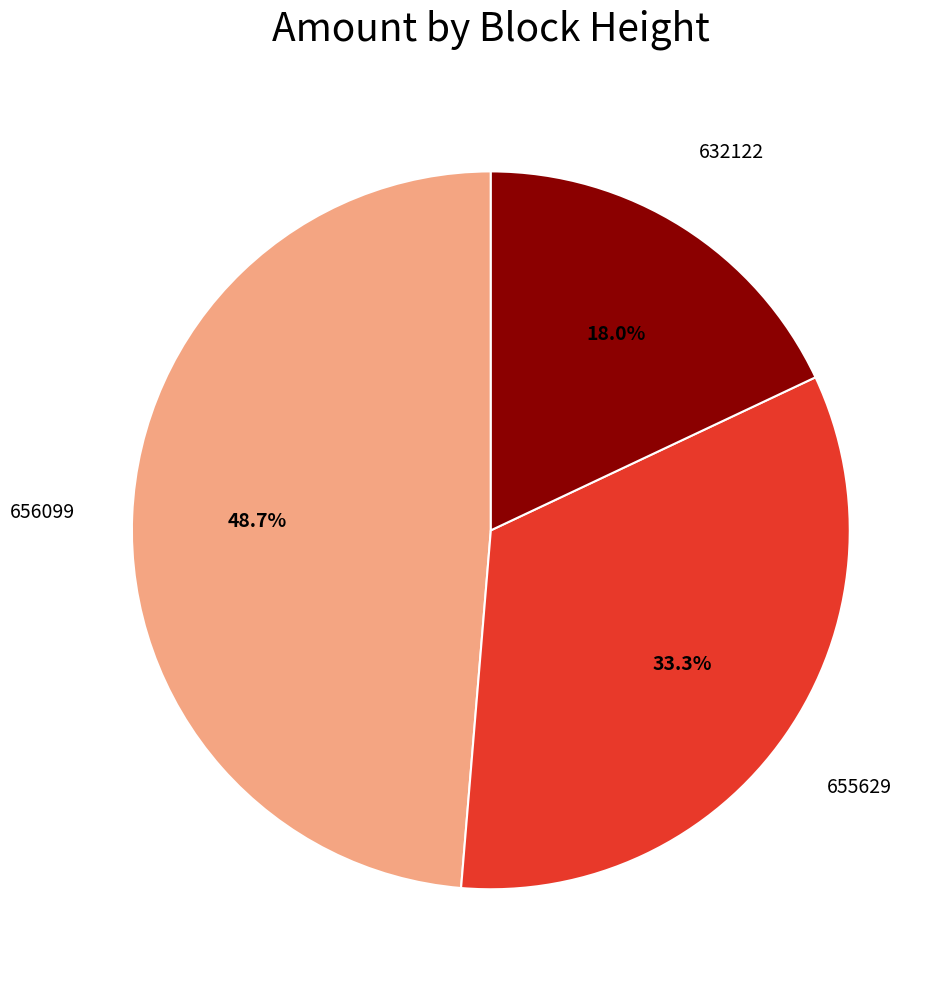

True or false: 656099 accounts for 49% of the total.

True